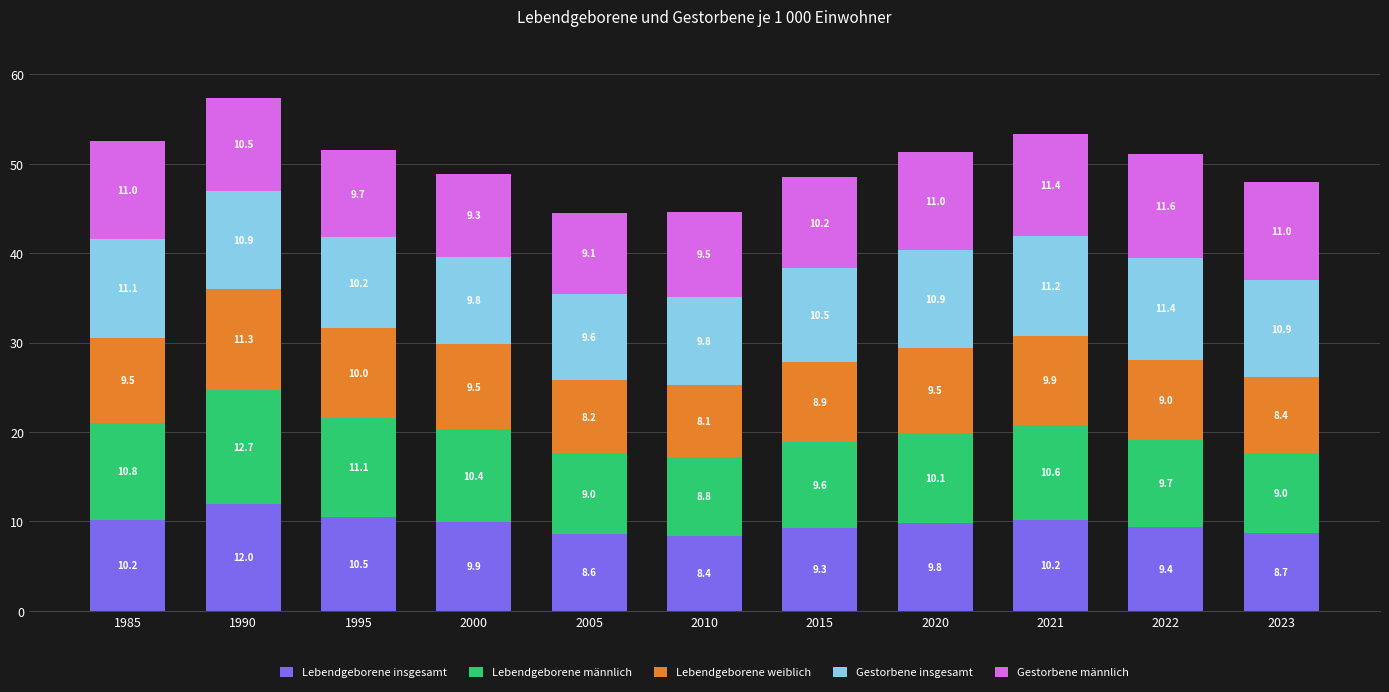

Where is Lebendgeborene insgesamt nearest to the value 10?

2000